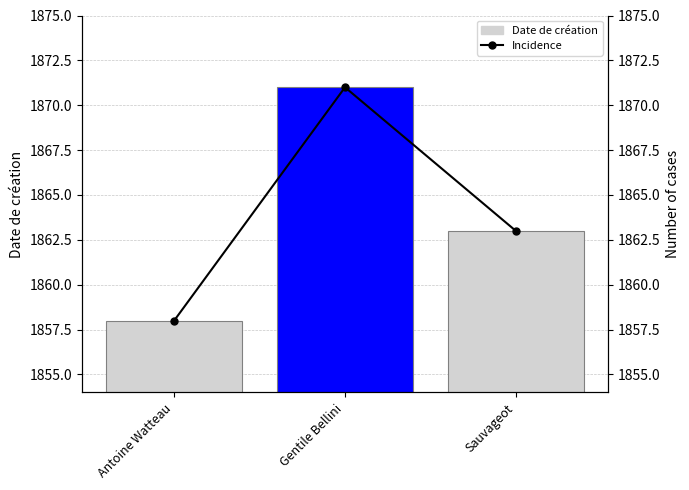

At which label does Date de création first exceed 1863?

Gentile Bellini